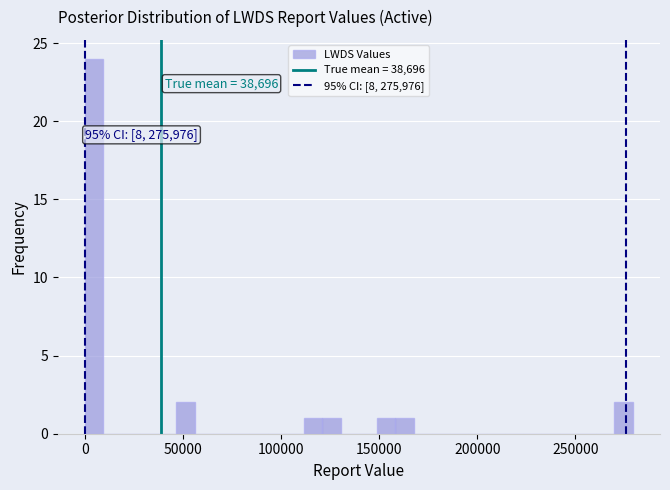

Around what value on the x-axis is the tallest bar? Give the approximate position of its centre, as read against the axis.

5000